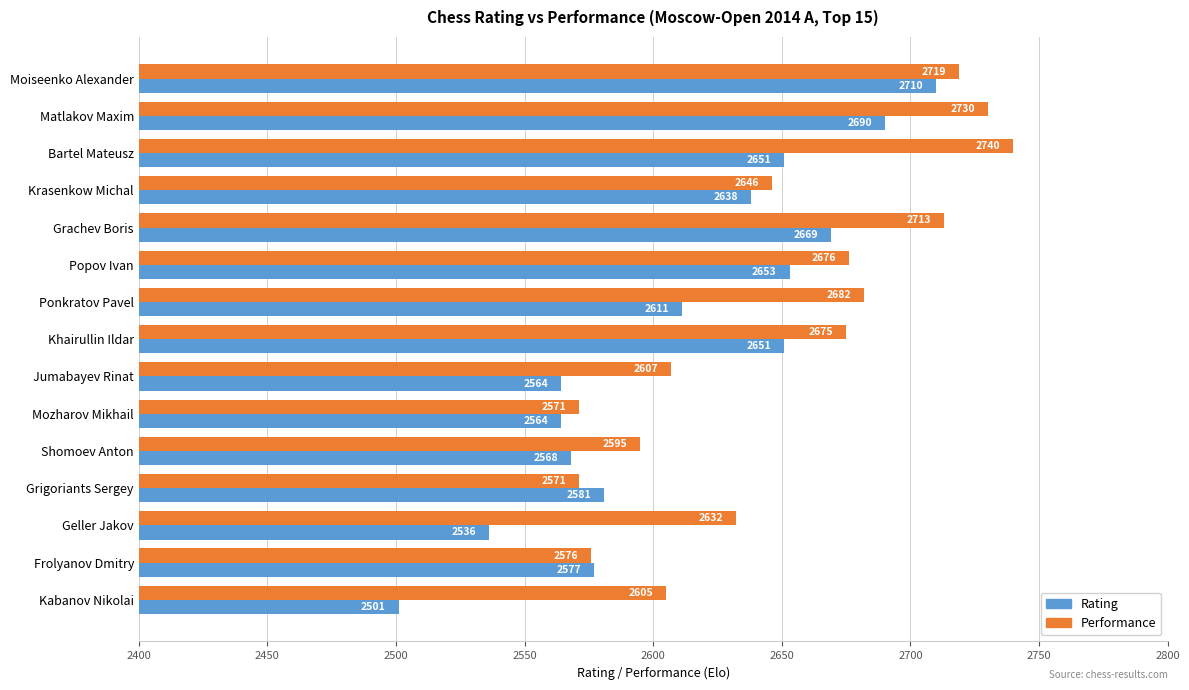

Is it true that Performance equals 2682 at Ponkratov Pavel?

True